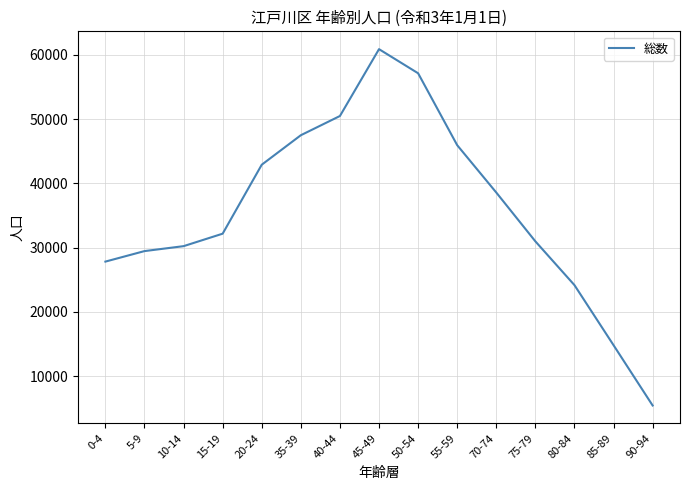

Rank the categories by value from highest to lowest.

45-49, 50-54, 40-44, 35-39, 55-59, 20-24, 70-74, 15-19, 75-79, 10-14, 5-9, 0-4, 80-84, 85-89, 90-94